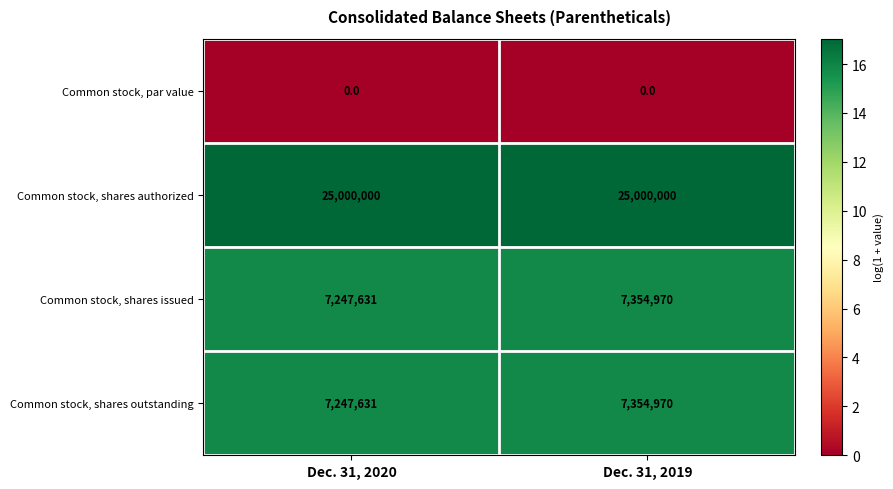

The Common stock, shares outstanding series shows 7247631 at Dec. 31, 2020. True or false?

True